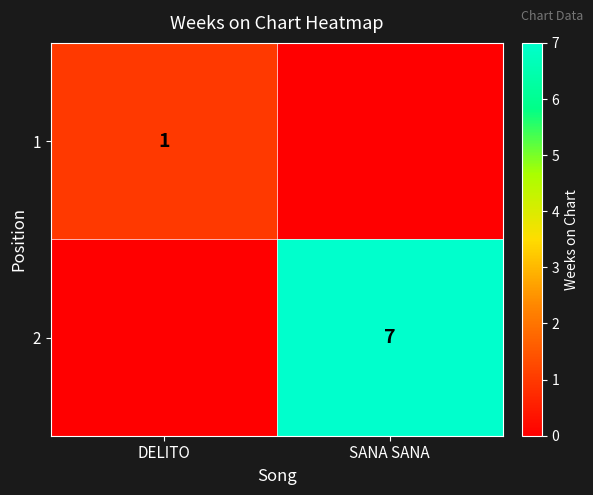

The value of 2 at SANA SANA is 9. True or false?

False